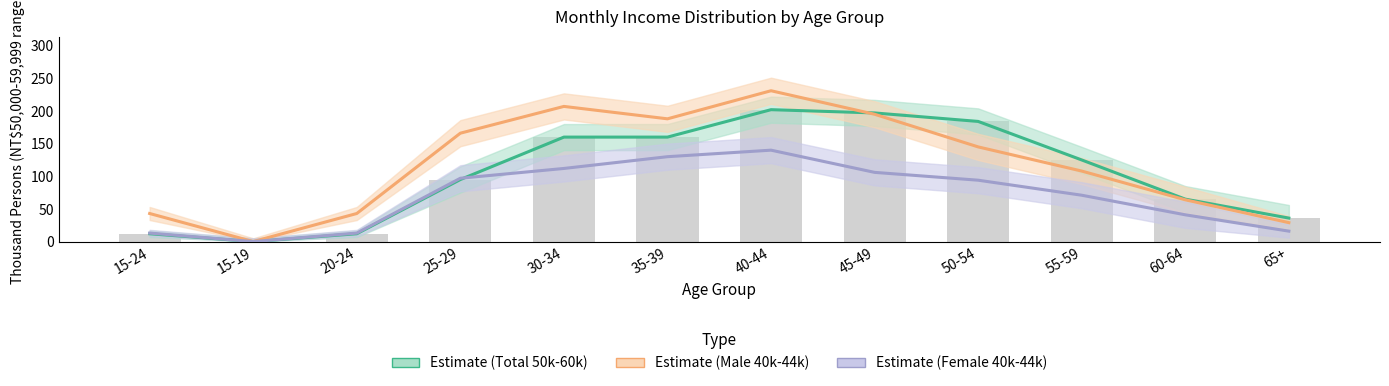

Rank the series by their average value, from lowest to highest.

Estimate (Female 40k-44k), Estimate (Total 50k-60k), Estimate (Male 40k-44k)